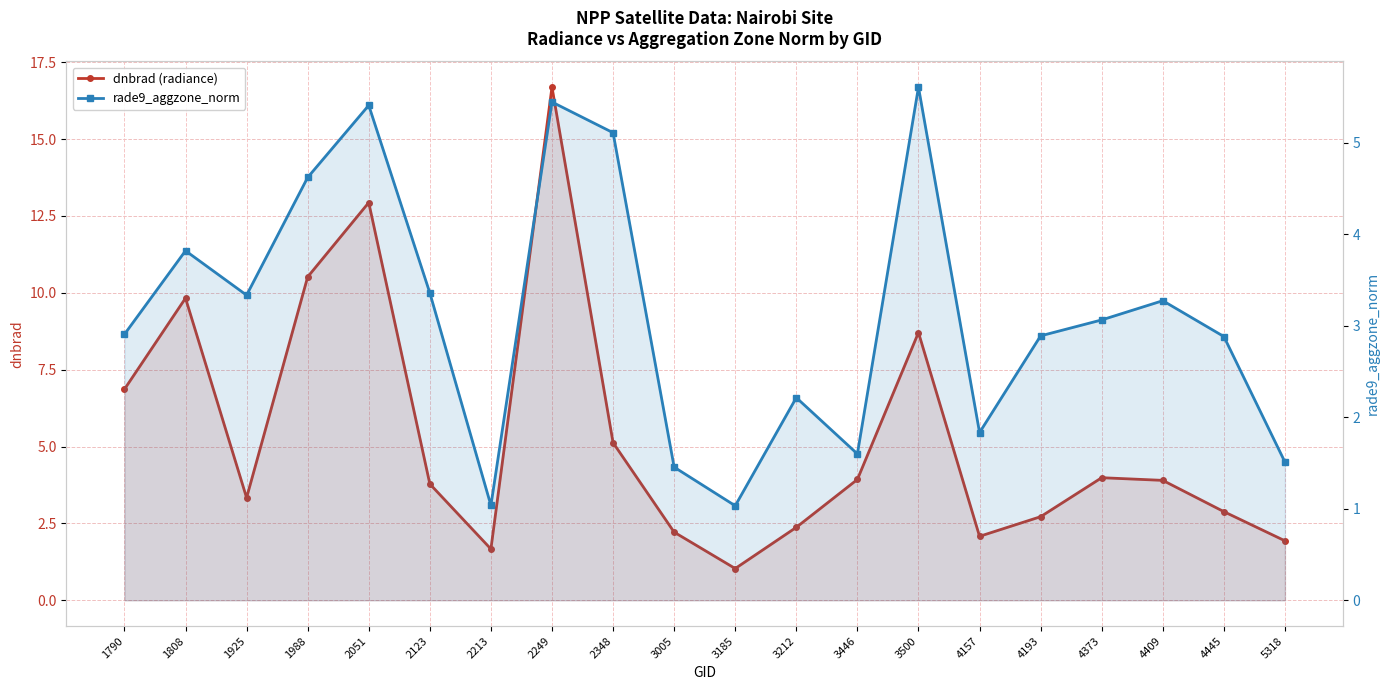

Reading right to left, extract all data points from this chart.

dnbrad (radiance): 5318=1.9	4445=2.9	4409=3.9	4373=4.0	4193=2.7	4157=2.1	3500=8.7	3446=3.9	3212=2.4	3185=1.0	3005=2.2	2348=5.1	2249=16.7	2213=1.7	2123=3.8	2051=12.9	1988=10.5	1925=3.3	1808=9.8	1790=6.9
rade9_aggzone_norm: 5318=1.5	4445=2.9	4409=3.3	4373=3.1	4193=2.9	4157=1.8	3500=5.6	3446=1.6	3212=2.2	3185=1.0	3005=1.5	2348=5.1	2249=5.4	2213=1.0	2123=3.4	2051=5.4	1988=4.6	1925=3.3	1808=3.8	1790=2.9